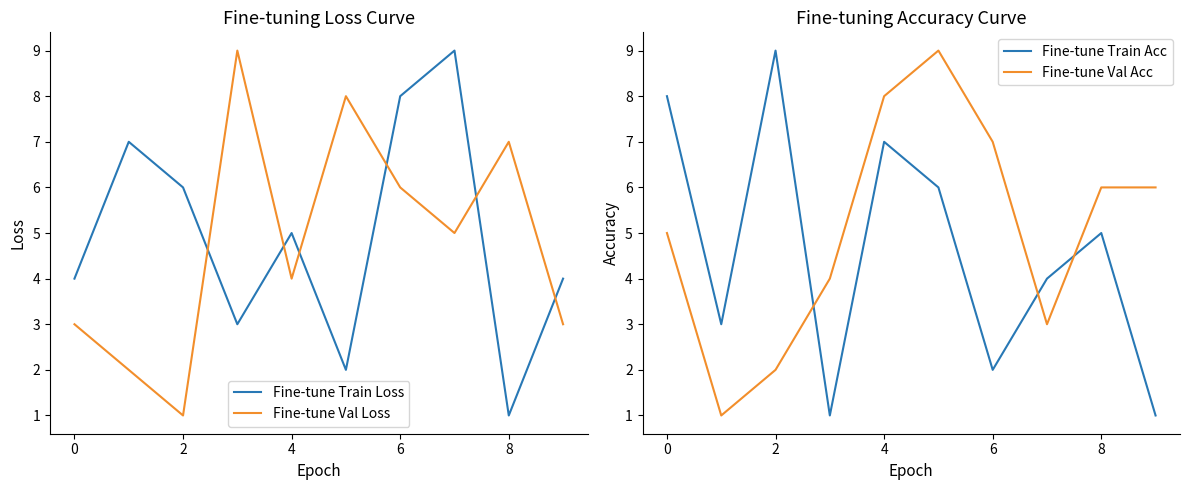

The Fine-tune Train Acc series shows 1 at 6. True or false?

False